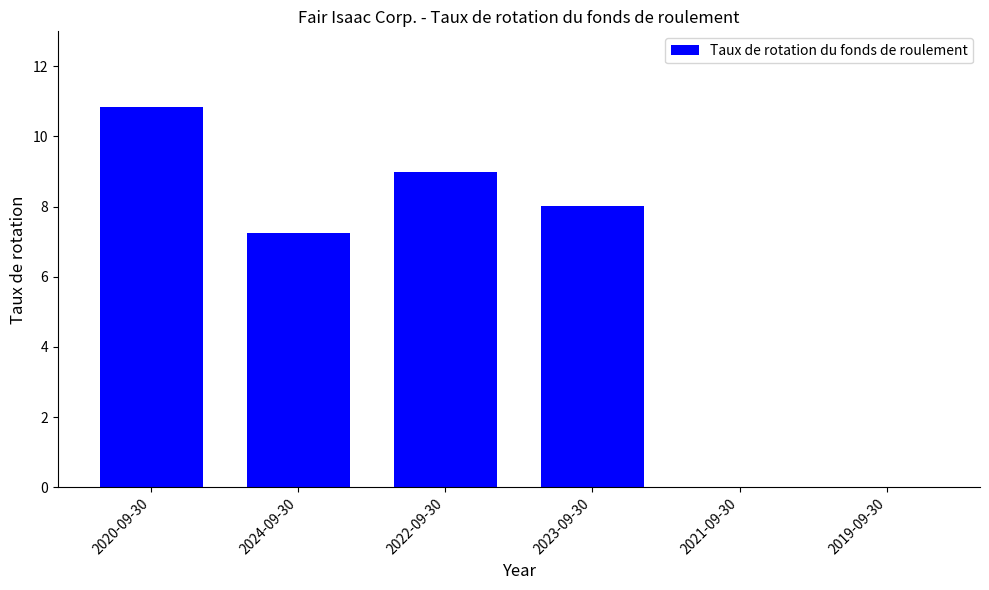

Reading right to left, transcribe all the data shown in this chart.

0.0	0.0	8.0	9.0	7.2	10.8